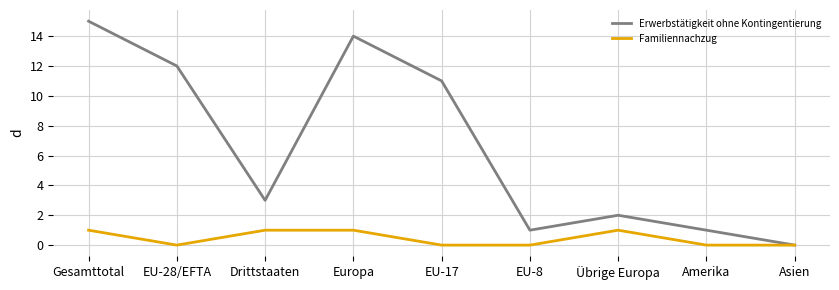

In Erwerbstätigkeit ohne Kontingentierung, how many points are higher than both neighbors (excluding endpoints)?

2